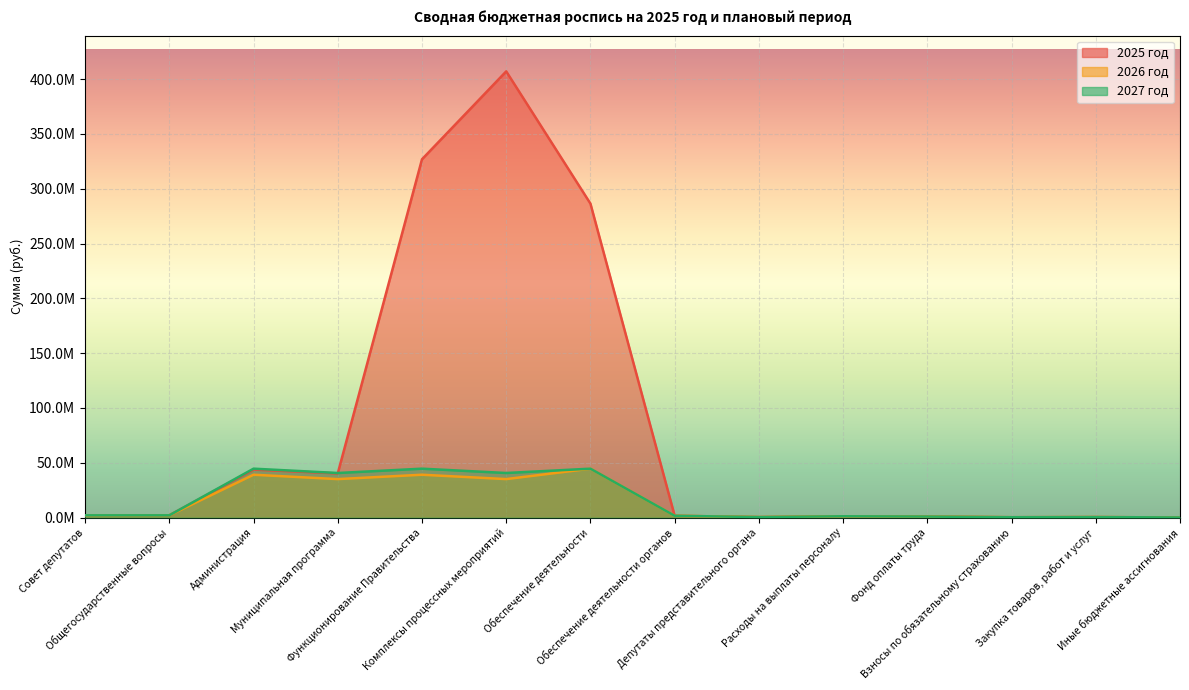

Is it true that 2025 год equals 50000.0 at Иные бюджетные ассигнования?

True